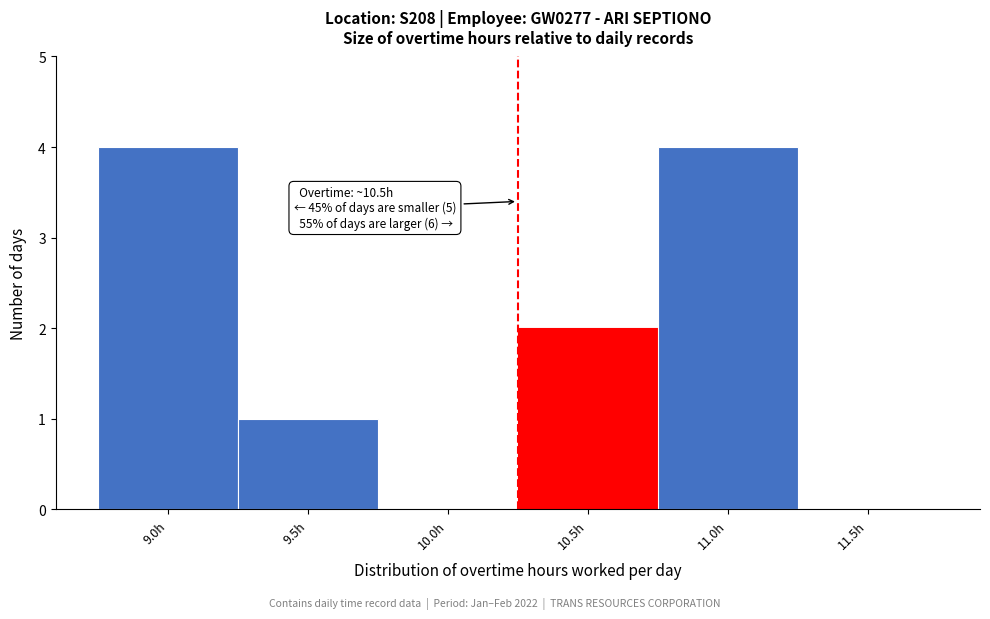

Reading right to left, what are all the values shown in this chart?

11.5h=0	11.0h=4	10.5h=2	10.0h=0	9.5h=1	9.0h=4